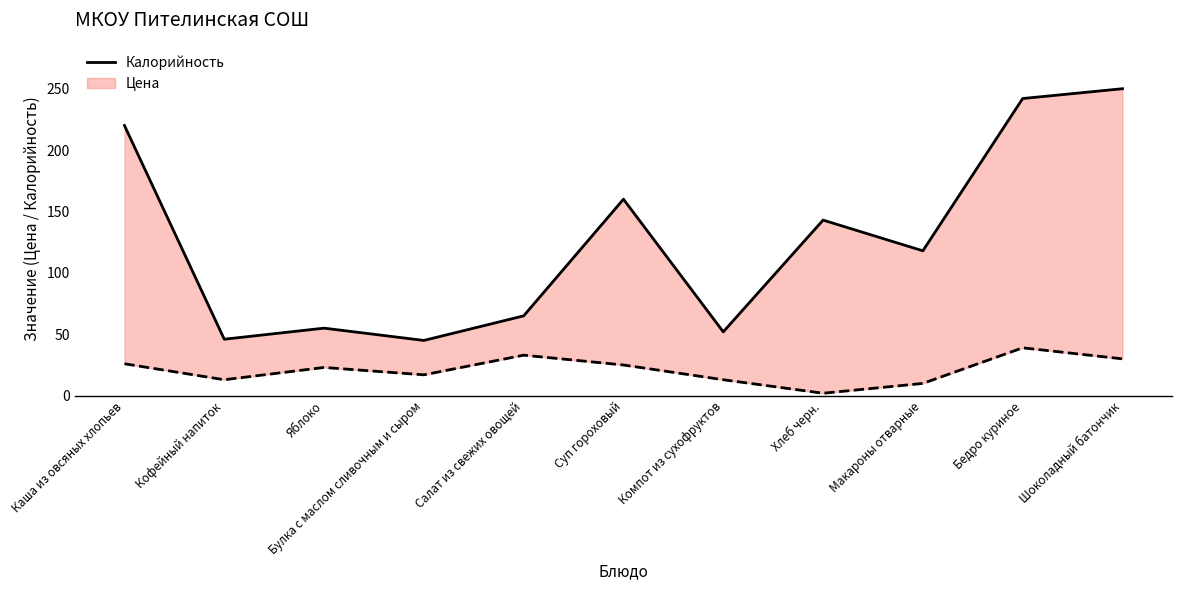

True or false: there are more than 0 points higher than both neighbors.

True